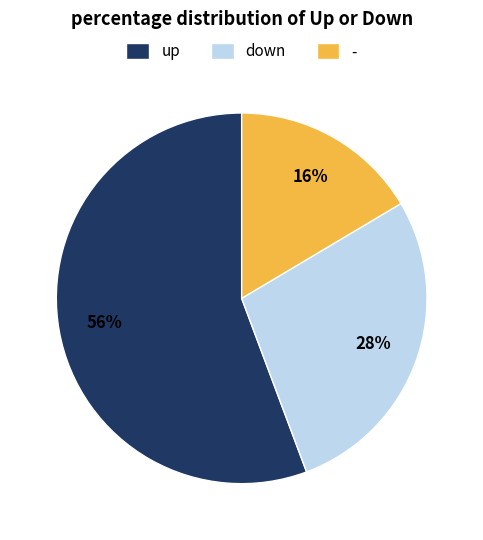

Which slice represents more than half of the pie?

up